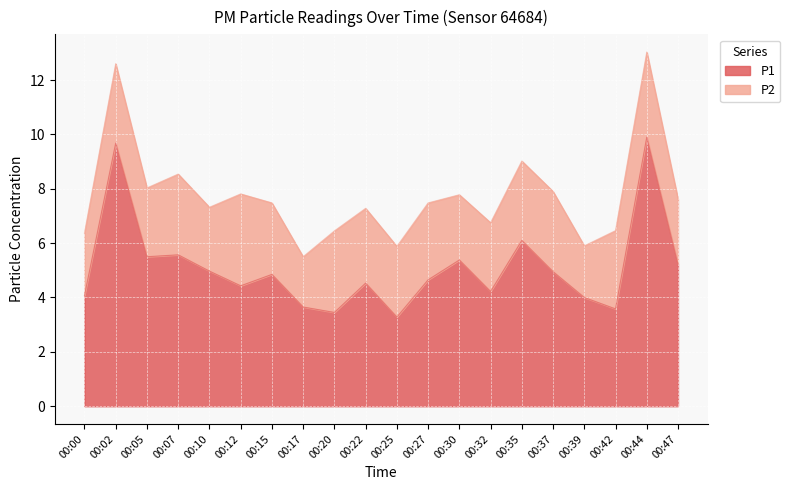

List the labels in order of value, largest first.

00:44, 00:02, 00:35, 00:07, 00:05, 00:30, 00:47, 00:10, 00:37, 00:15, 00:27, 00:22, 00:12, 00:32, 00:00, 00:39, 00:17, 00:42, 00:20, 00:25